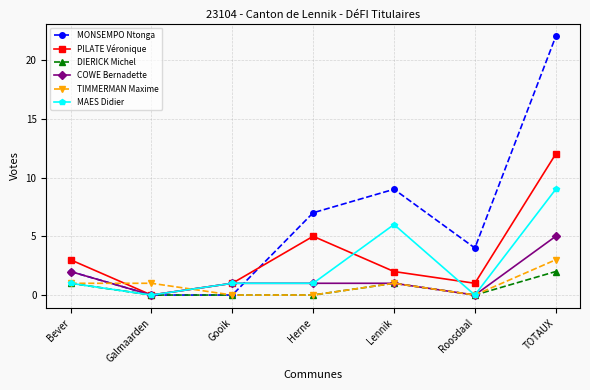

How many data points in PILATE Véronique are less than 2?

3